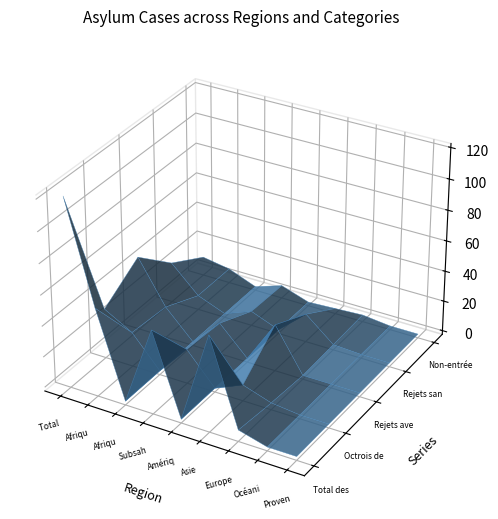

True or false: Non-entrées sans AP has a value of 1 at Asie.

True